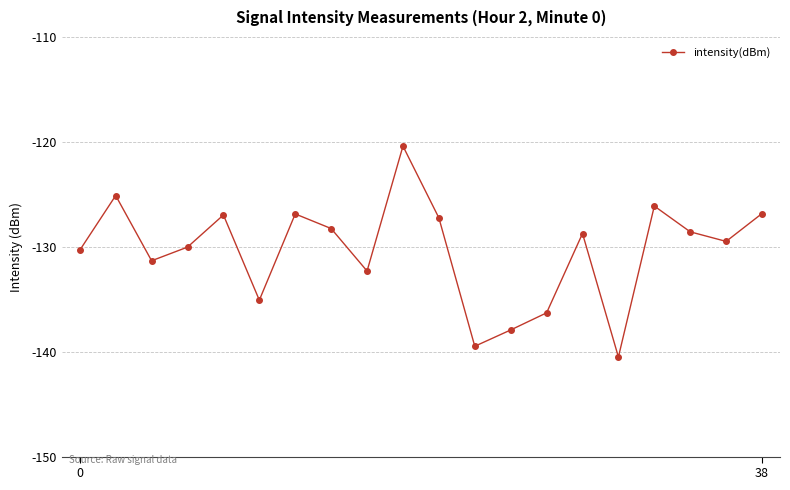

What is the value of the 1st point from the left?

-130.3